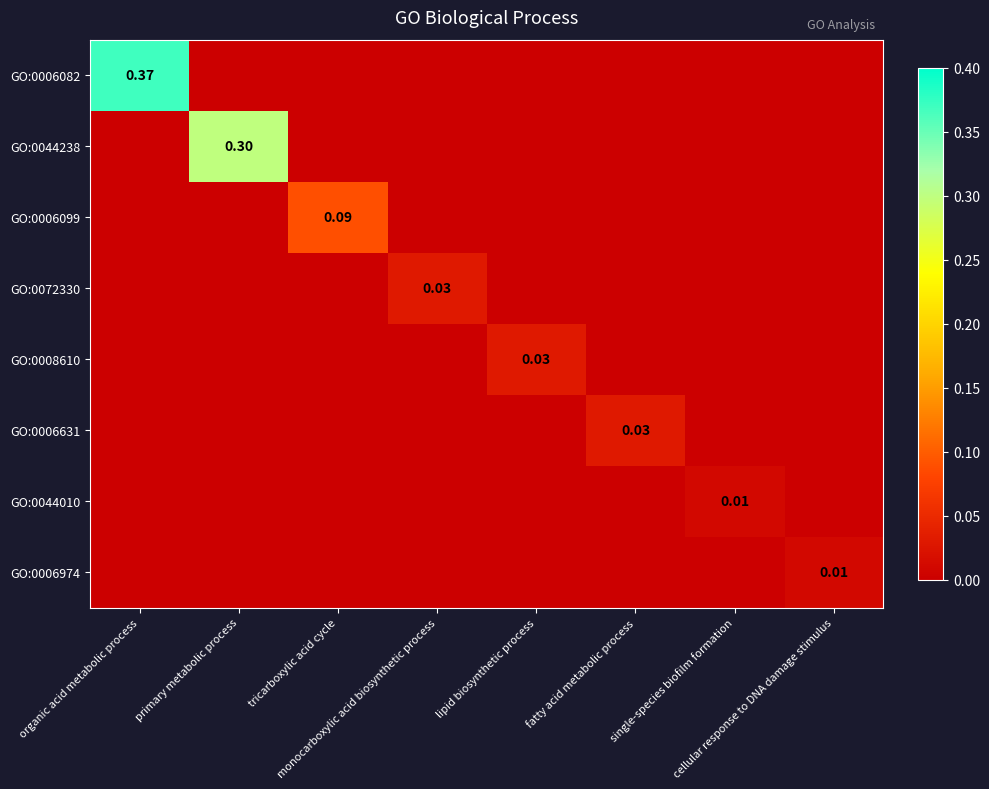

At which label is GO:0008610 closest to 0?

organic acid metabolic process